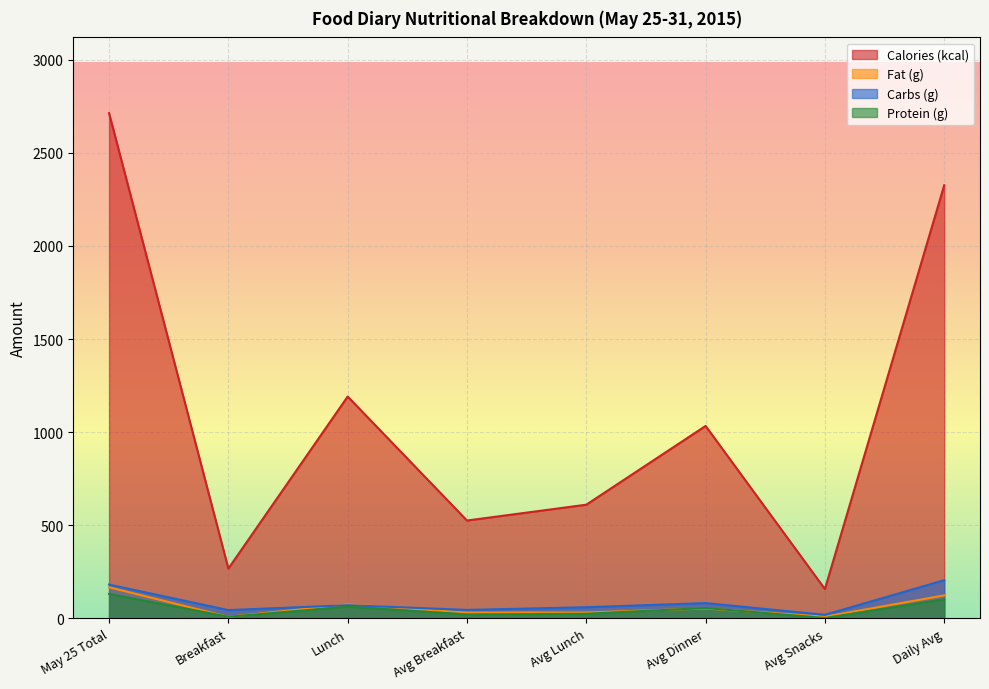

What is the value of the Fat (g) point at the 6th from the left?

52.6